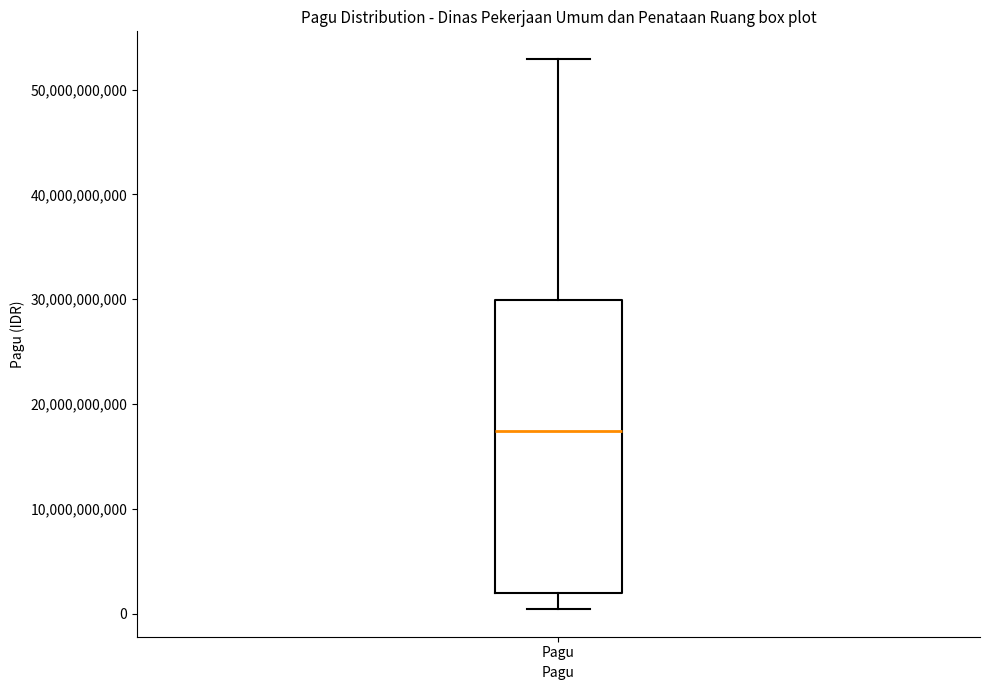

Read this box plot against the y-axis: the position of the median line, the range covered by the box, and the ends of both whiskers. The values are not printed on the chart, so give them approximately, as read against the axis.

median 17000000000, box 2000000000 to 30000000000, whiskers 0 to 53000000000